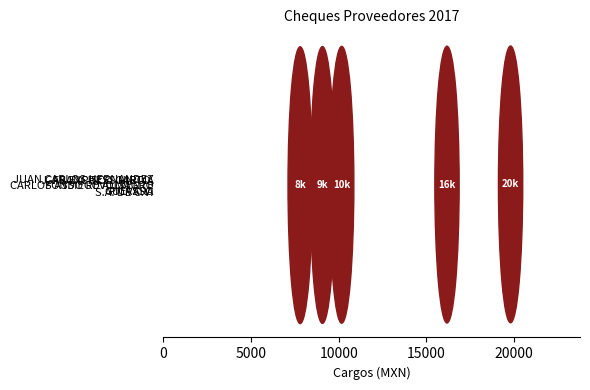

Does the chart contain any negative values?

No